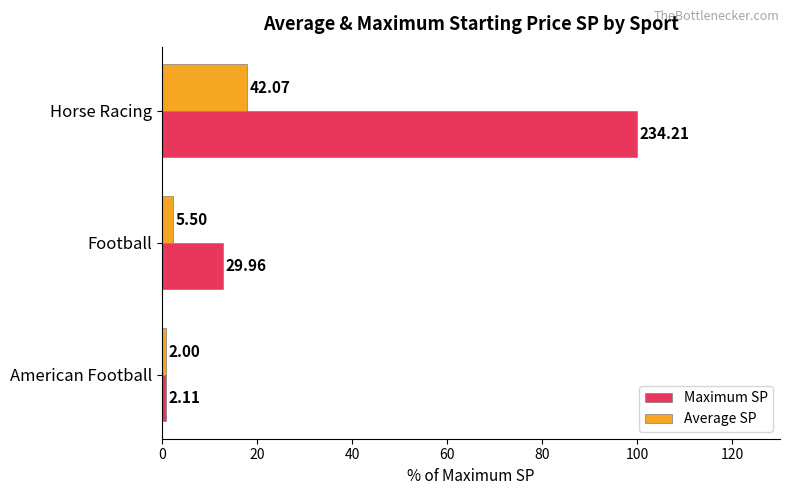

What is the sum of all Maximum SP values?

113.7